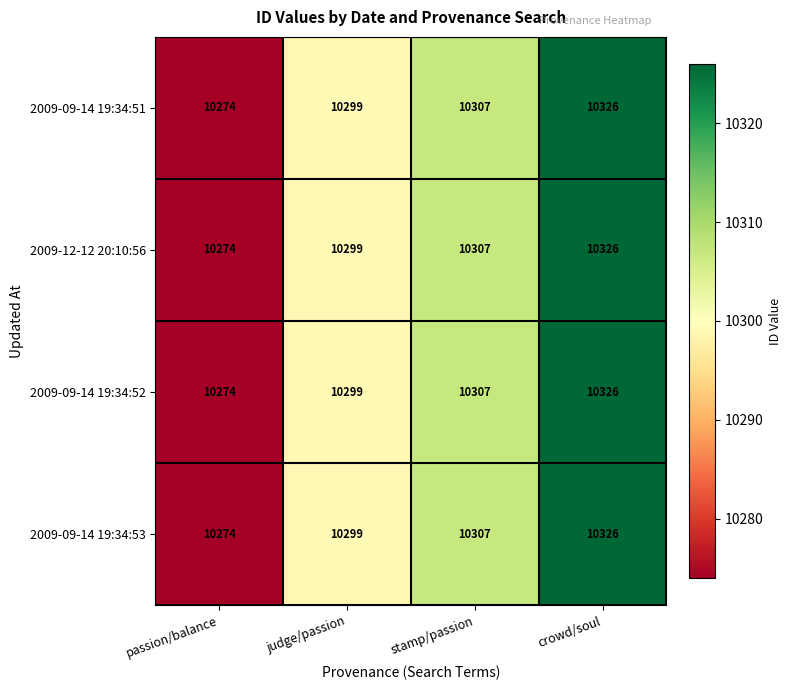

What is the difference between the second highest and minimum values in the 2009-09-14 19:34:52 series?

33